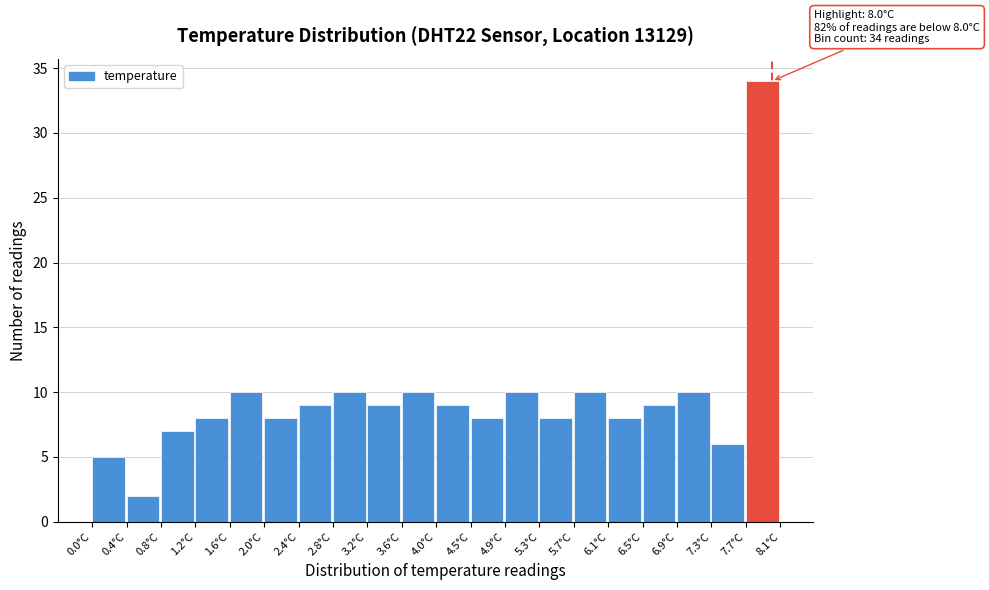

Which range on the x-axis has the tallest bar?

7.695 to 8.100